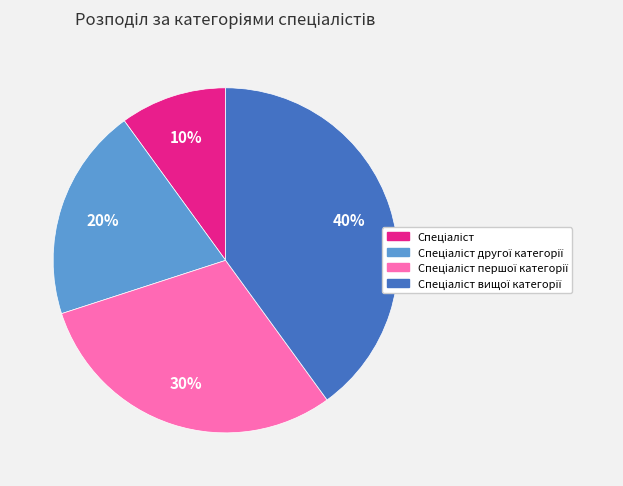

To the nearest percent, what is the average slice percentage?

25%